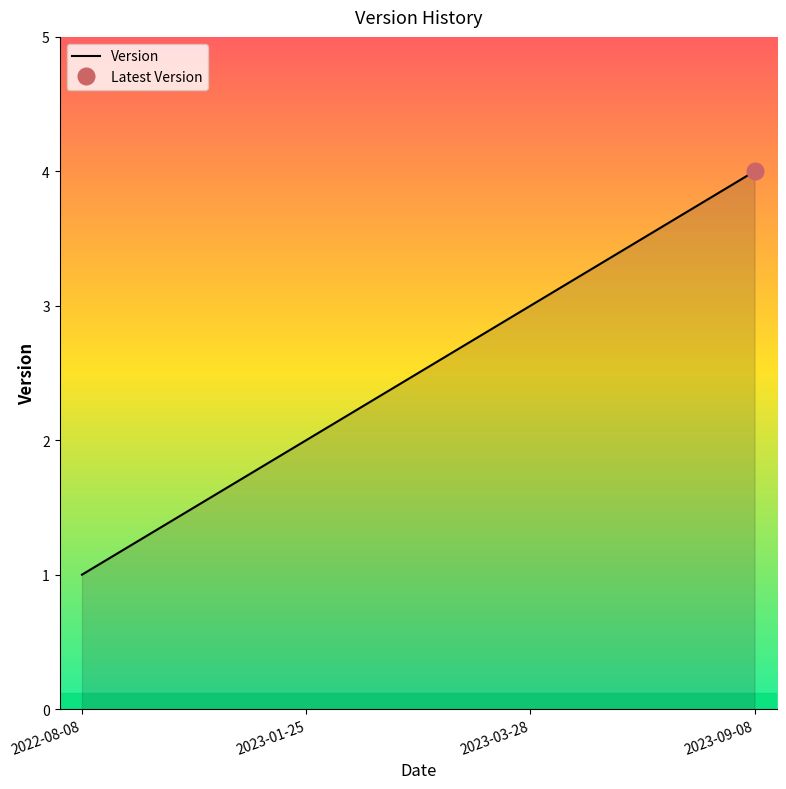

List the labels in order of value, largest first.

2023-09-08, 2023-03-28, 2023-01-25, 2022-08-08